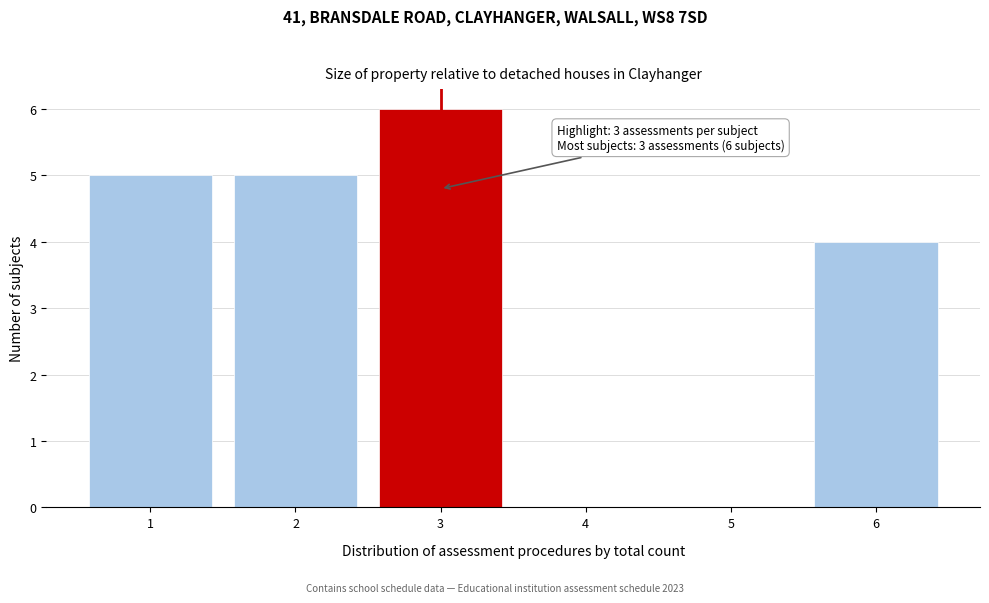

Reading right to left, list all the values displayed in this chart.

6=4	5=0	4=0	3=6	2=5	1=5